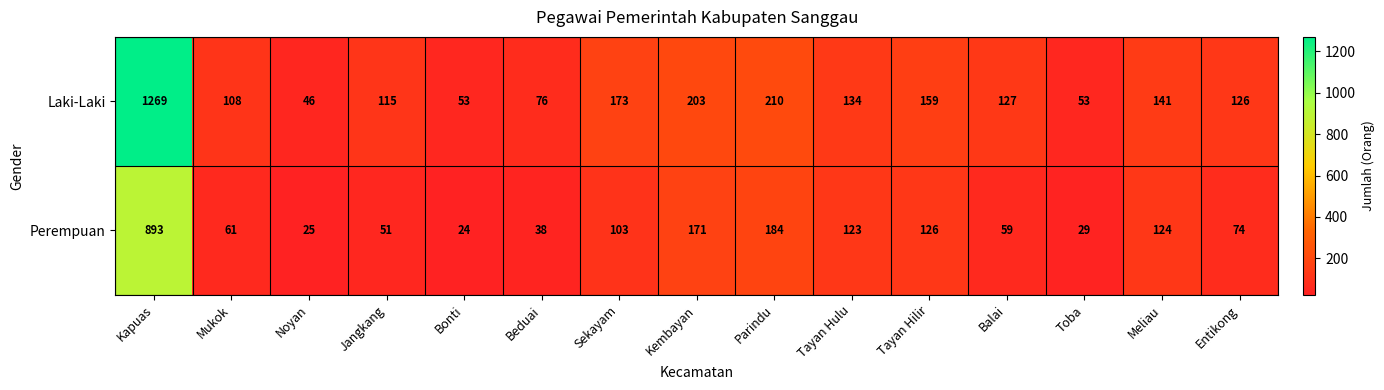

At Kapuas, list the series in order from largest to smallest.

Laki-Laki, Perempuan